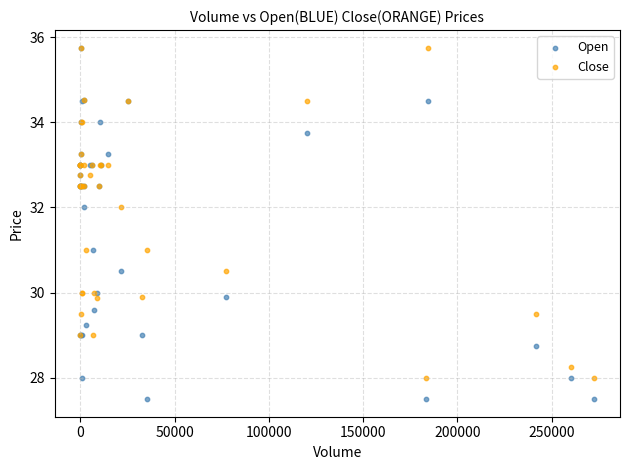

What are all the series names shown in the legend?

Open, Close